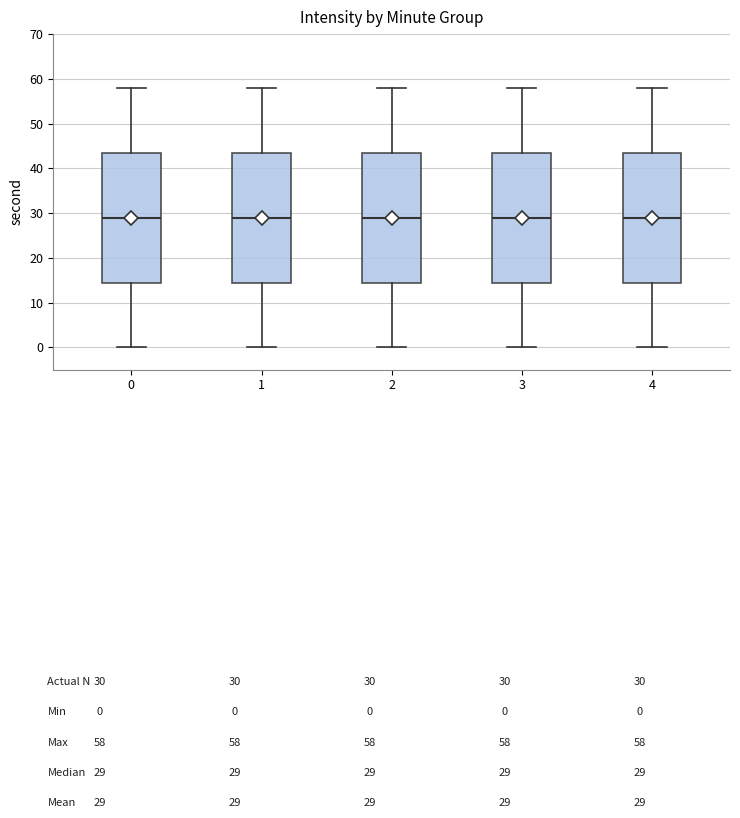

Where does the median line of the box at x = 4 sit on the y-axis? The values are not printed on the chart, so give them approximately, as read against the axis.

29